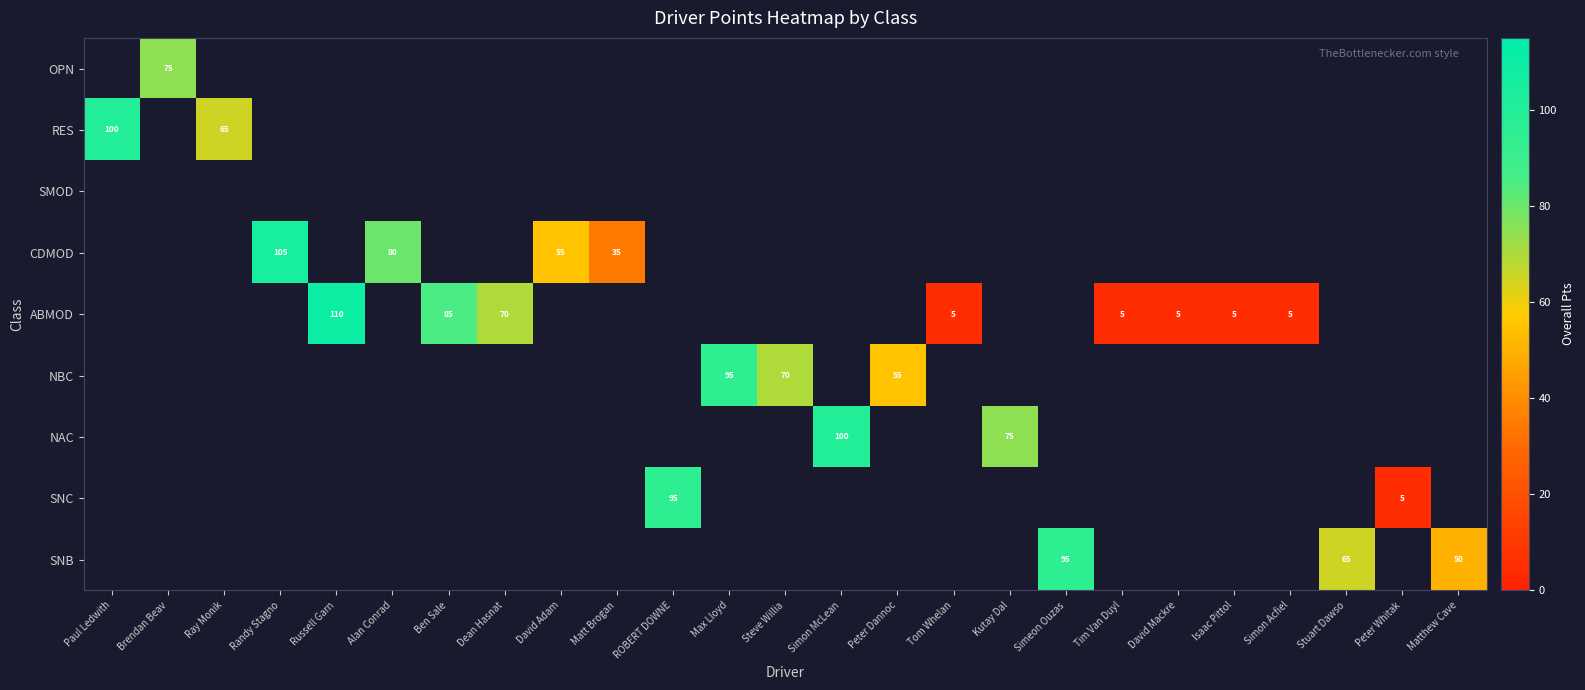

Rank the series by their average value, from highest to lowest.

OPN, RES, SMOD, CDMOD, ABMOD, NBC, NAC, SNC, SNB